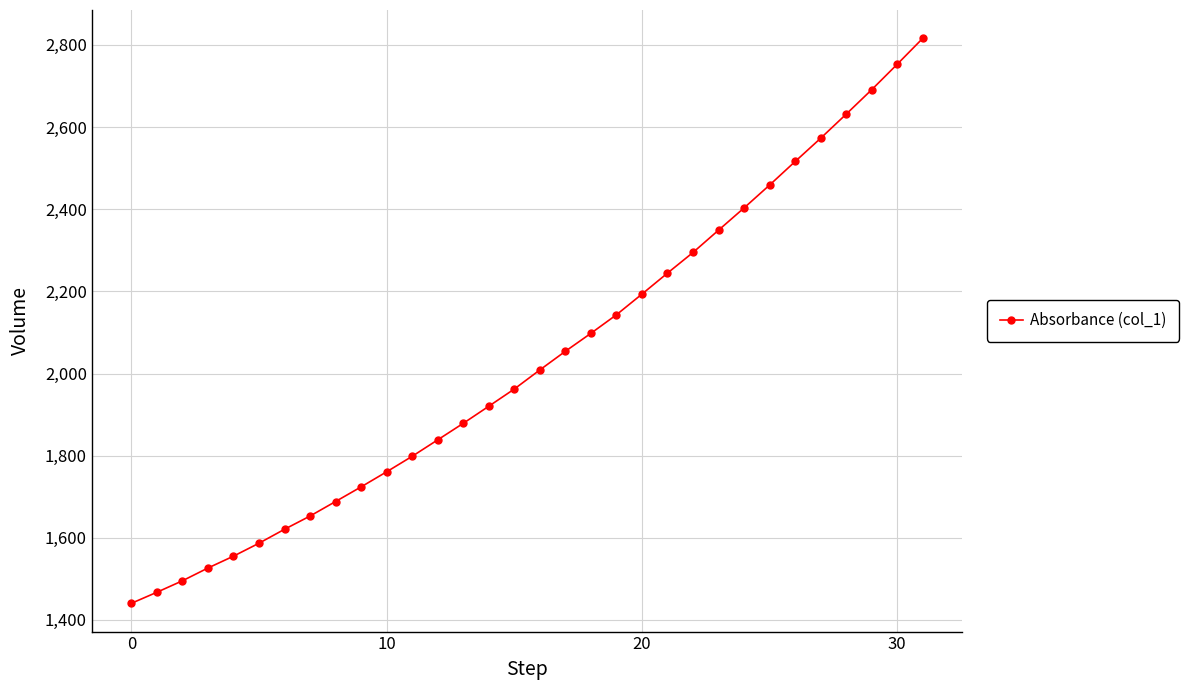

What is the minimum value shown in the chart?

1440.5